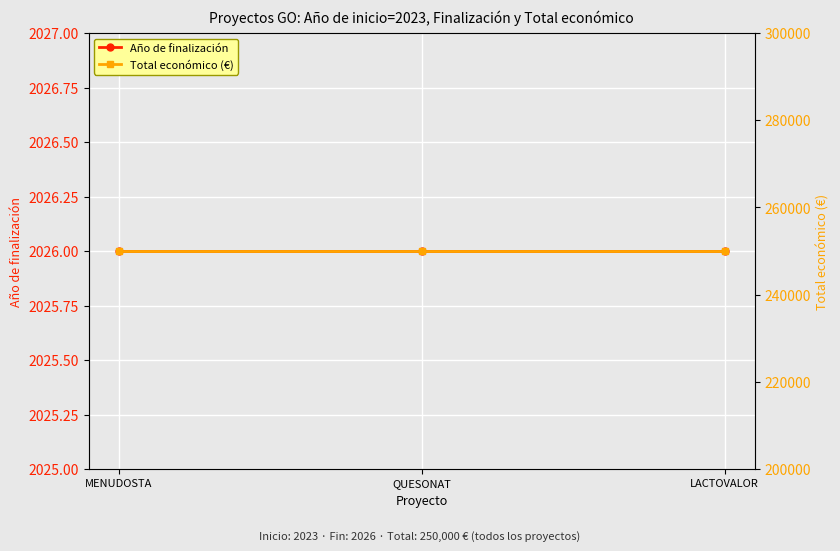

Which has a higher value, MENUDOSTA or LACTOVALOR?

MENUDOSTA